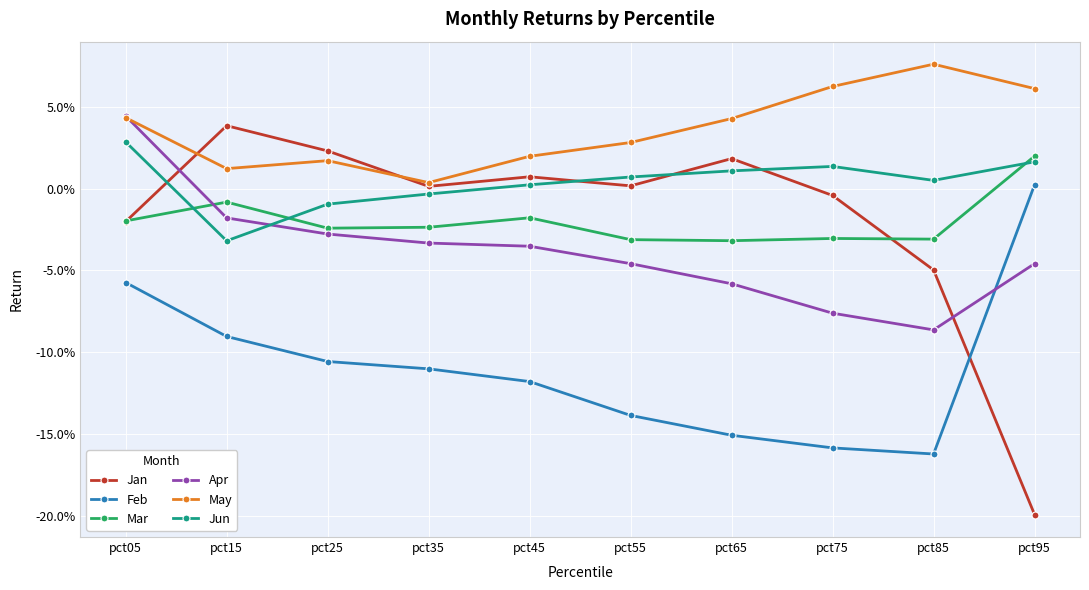

Rank the series by their maximum value, from lowest to highest.

Feb, Mar, Jun, Jan, Apr, May